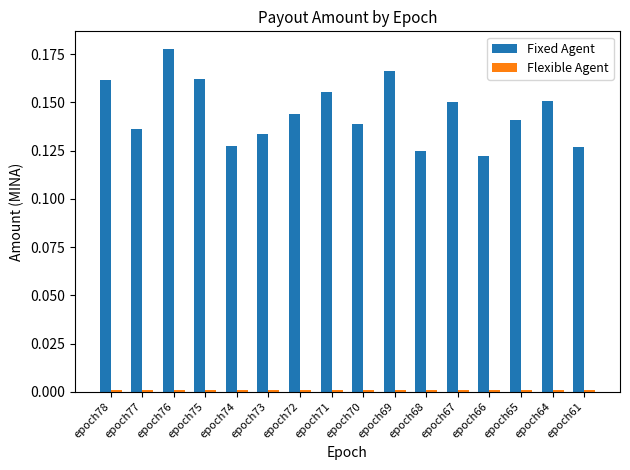

Which series has the largest range (max minus min)?

Fixed Agent